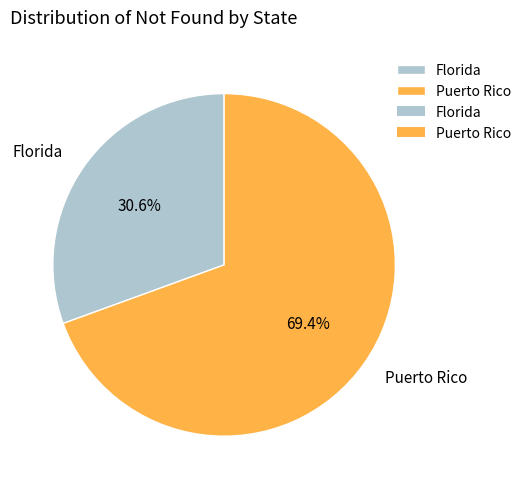

True or false: Puerto Rico accounts for 69% of the total.

True